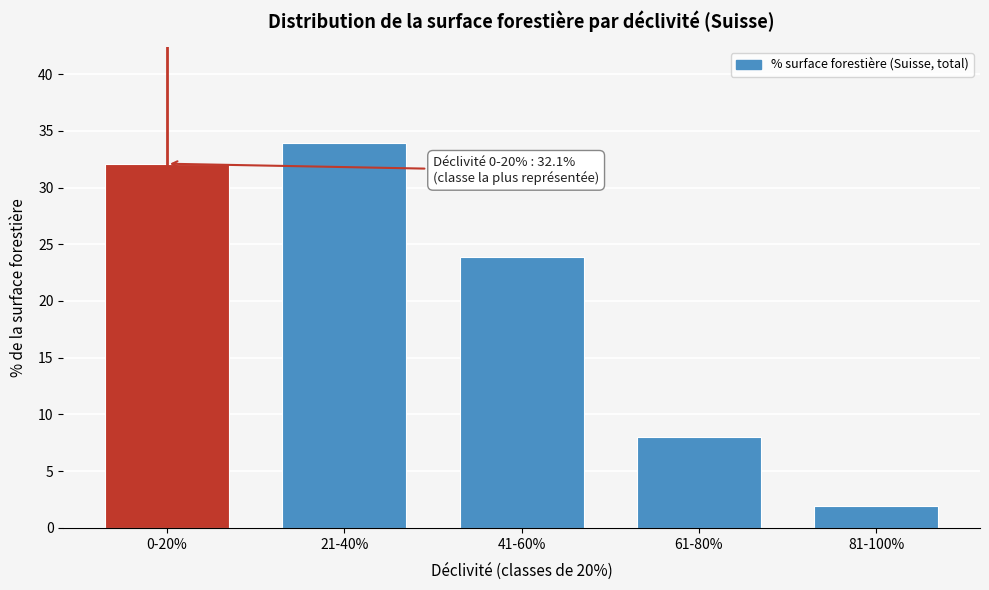

Reading left to right, extract all data points from this chart.

0-20%=32.1	21-40%=33.9	41-60%=23.9	61-80%=8.0	81-100%=1.9